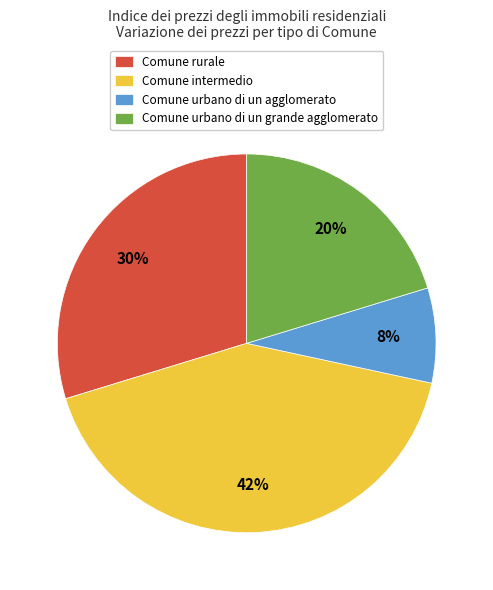

Rank the categories by value from lowest to highest.

Comune urbano di un agglomerato, Comune urbano di un grande agglomerato, Comune rurale, Comune intermedio